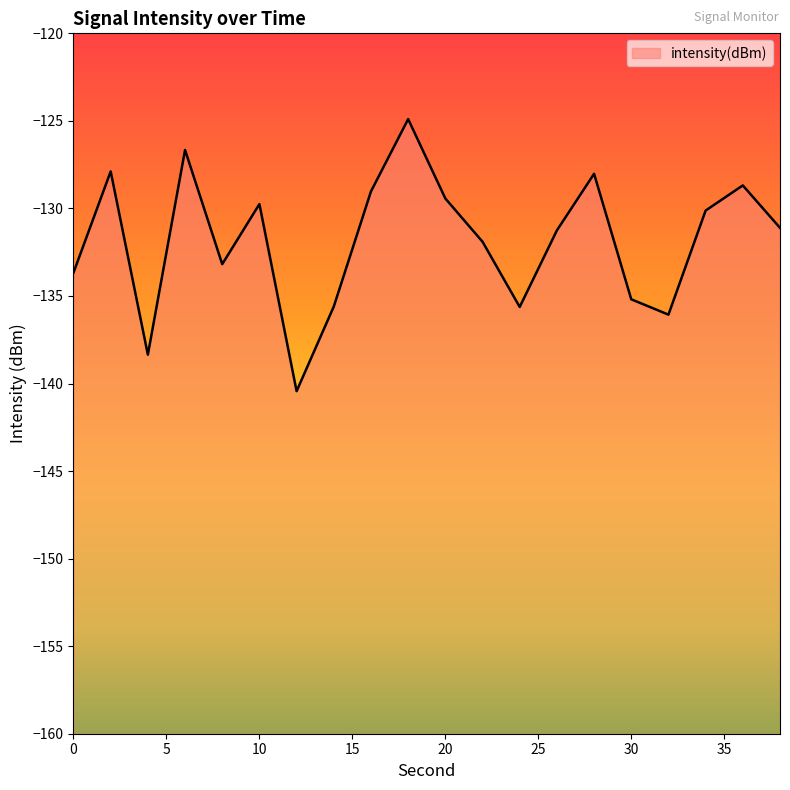

How many points are higher than both their immediate neighbors (excluding endpoints)?

6